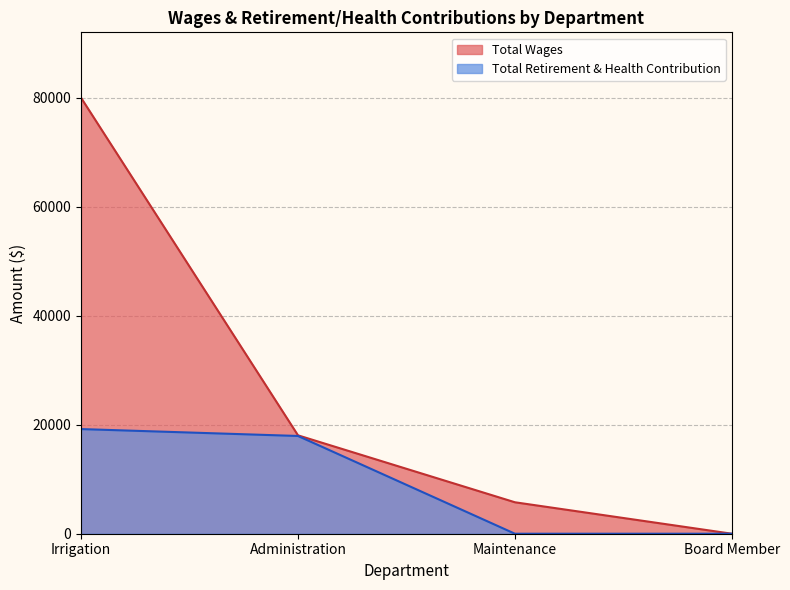

Which series has the largest range (max minus min)?

Total Wages